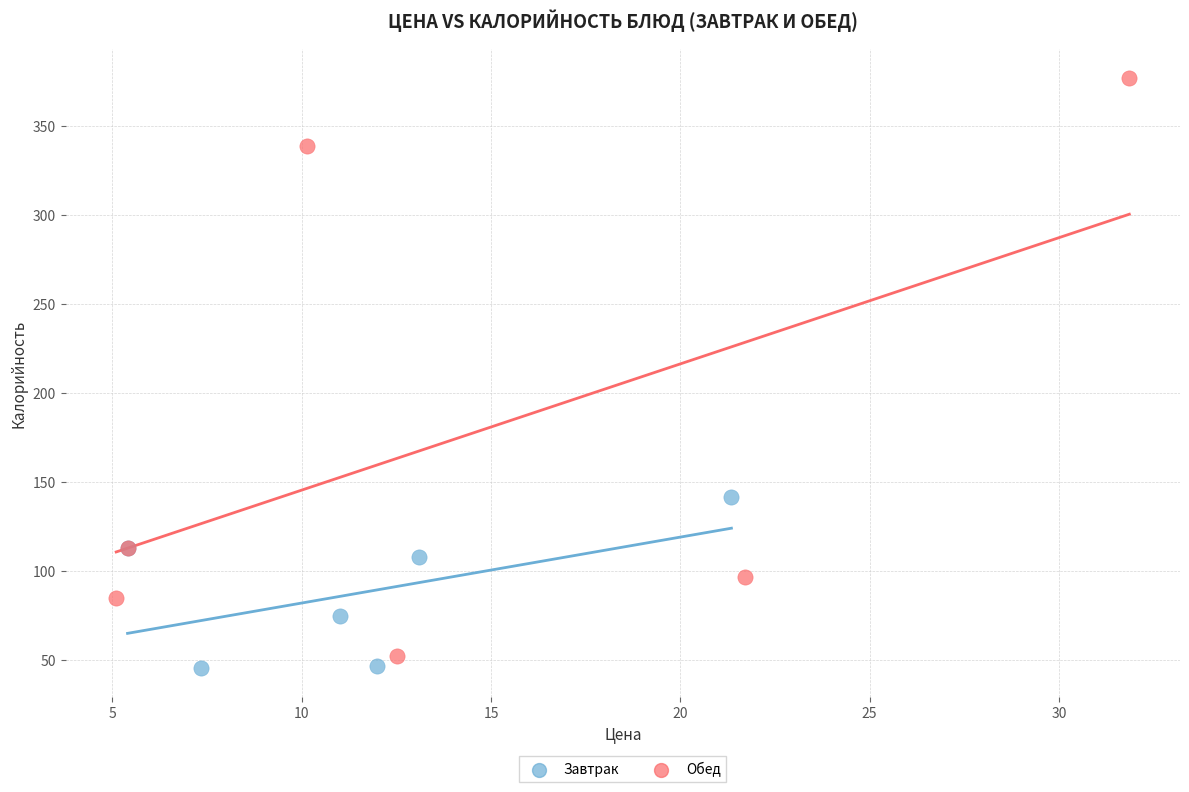

Which series has the largest Y range (max minus min)?

Обед